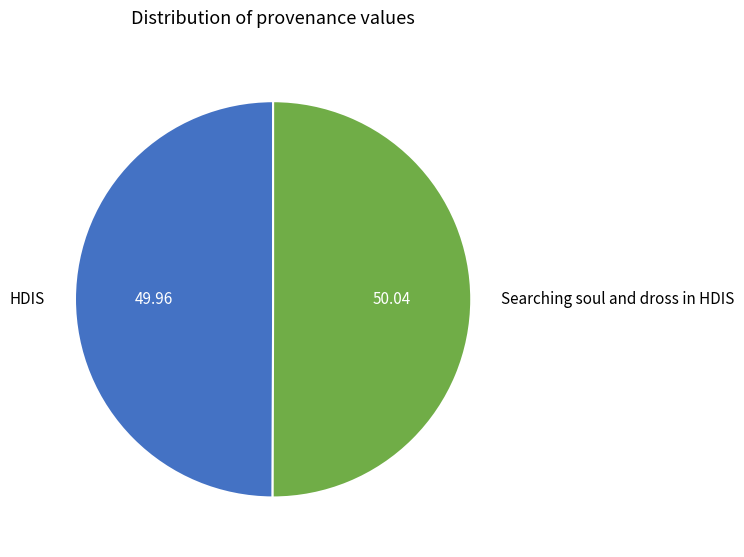

What is the ratio of the value at Searching soul and dross in HDIS to the value at HDIS?

1.0